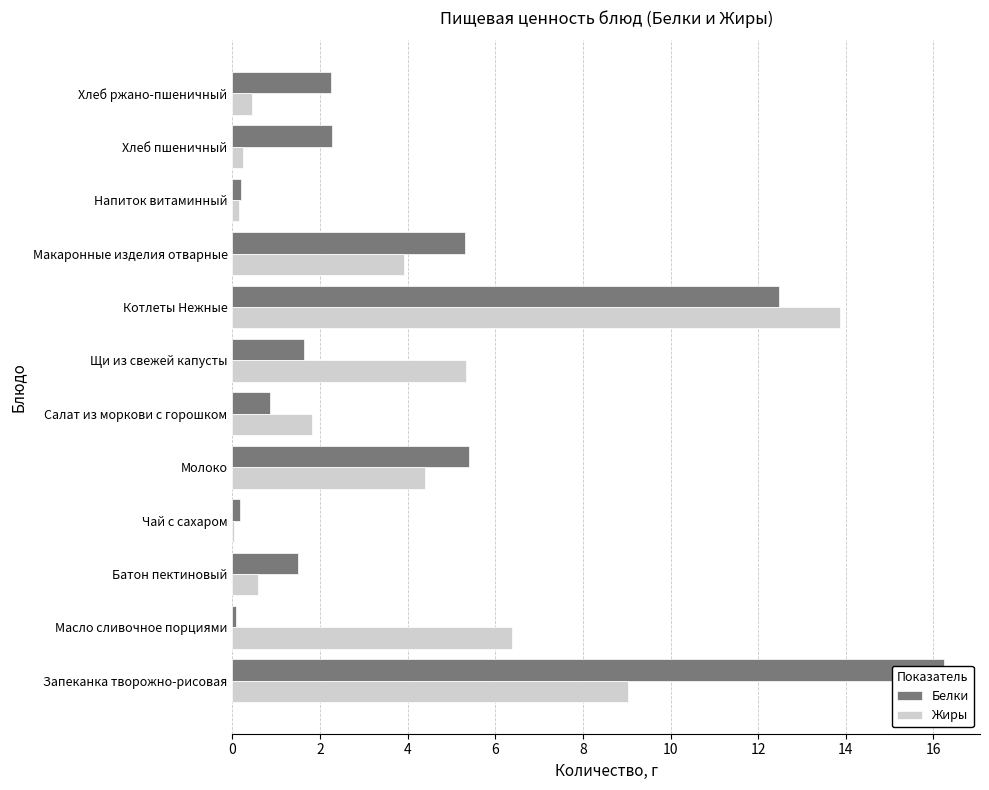

Is it true that Белки equals 9.0 at Молоко?

False